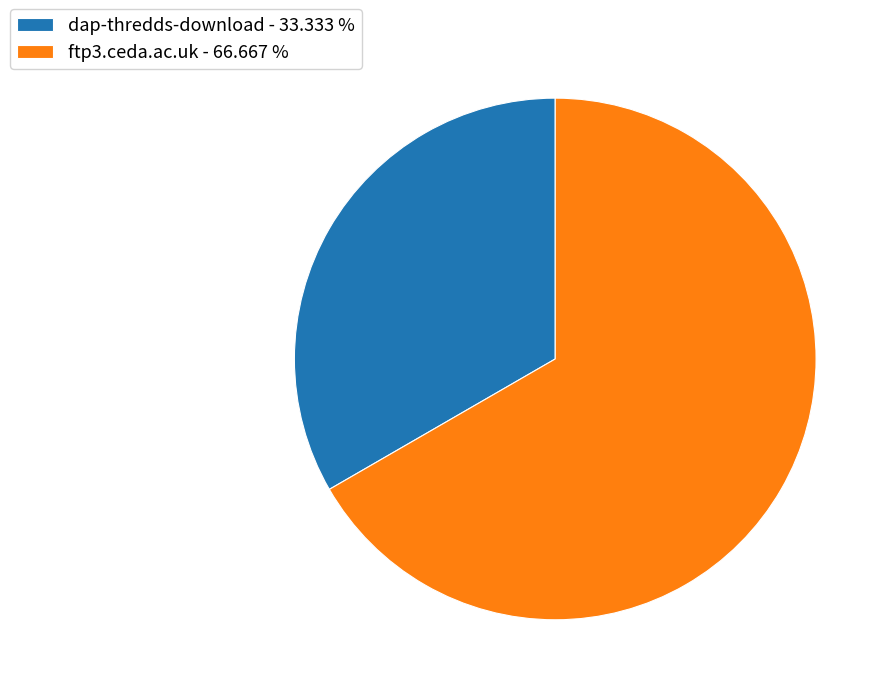

Count the number of slices in the pie.

2